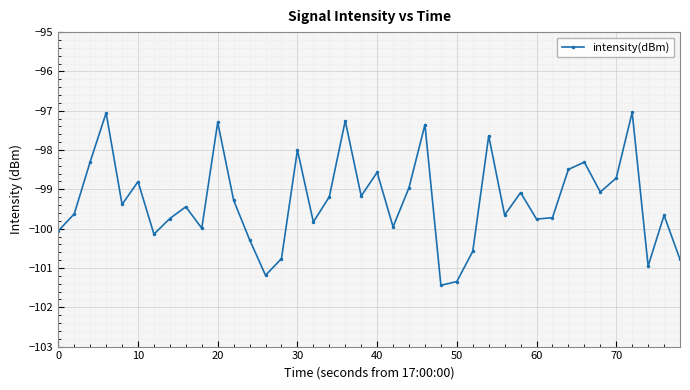

How many interior local peaks (higher than both neighbors) does the data have?

13